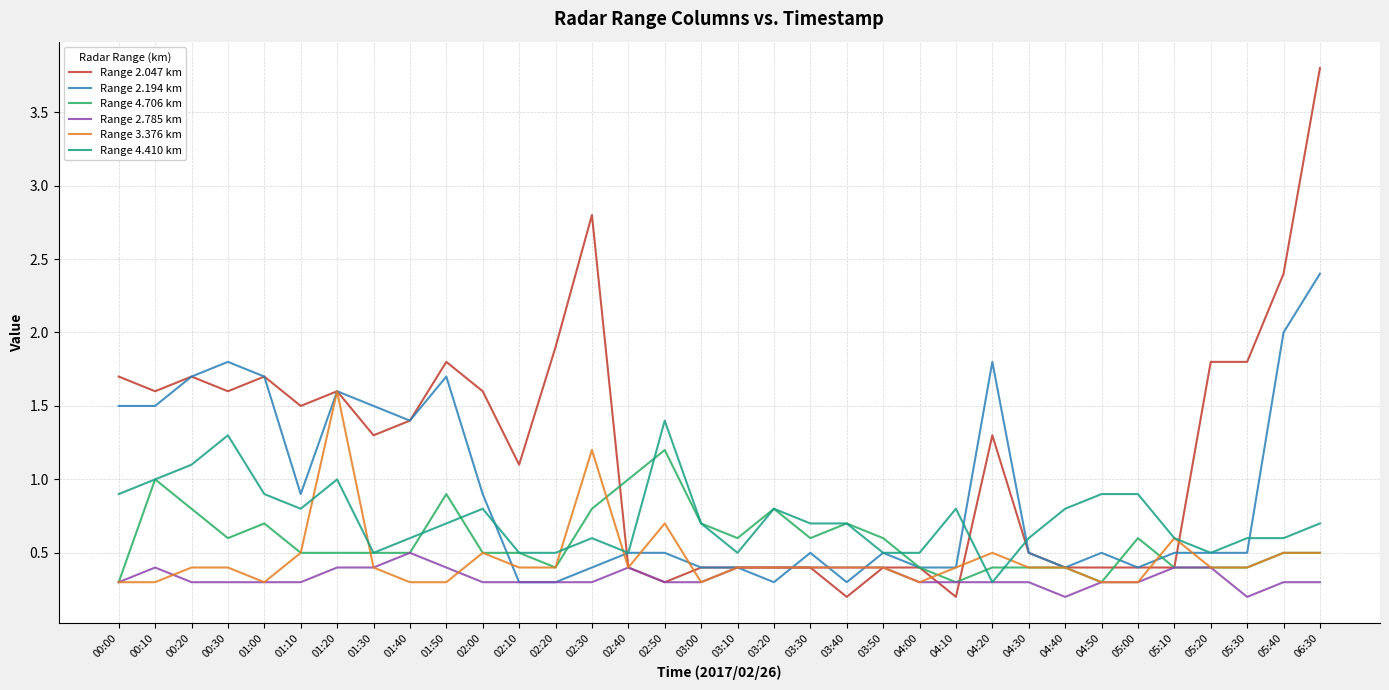

Is it true that Range 2.194 km equals 1.5 at 01:30?

True